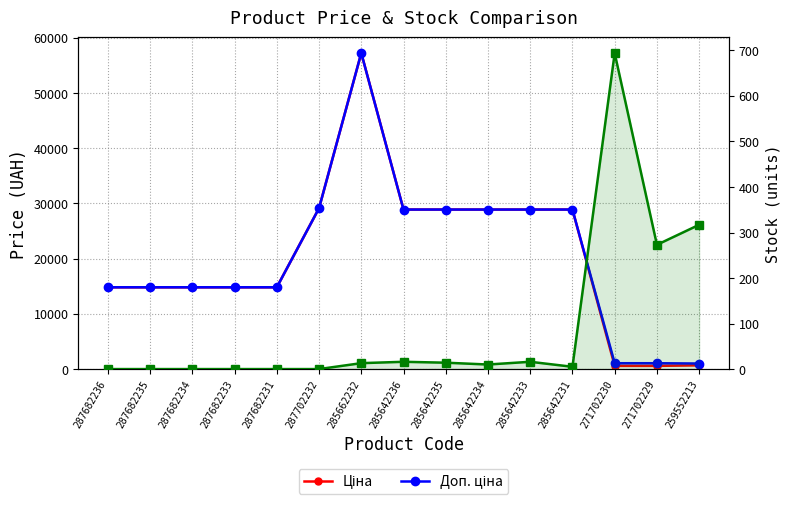

The Ціна series shows 14817.6 at 287682234. True or false?

True